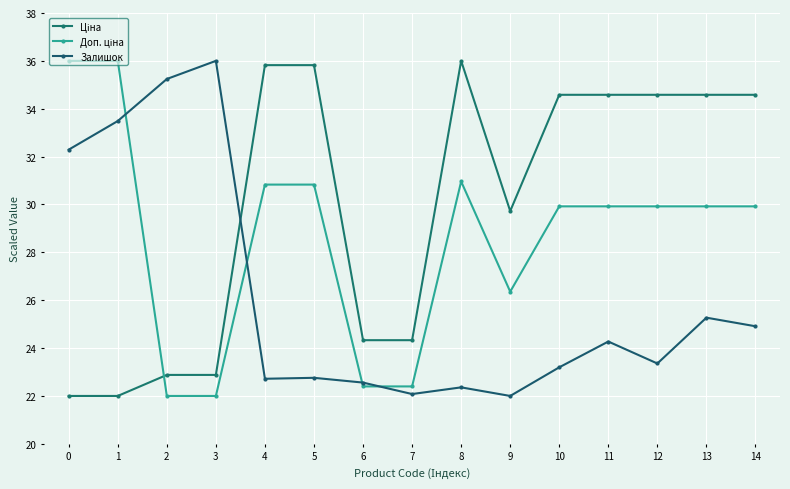

What is the spread (max minus min) of values at 12?

11.2